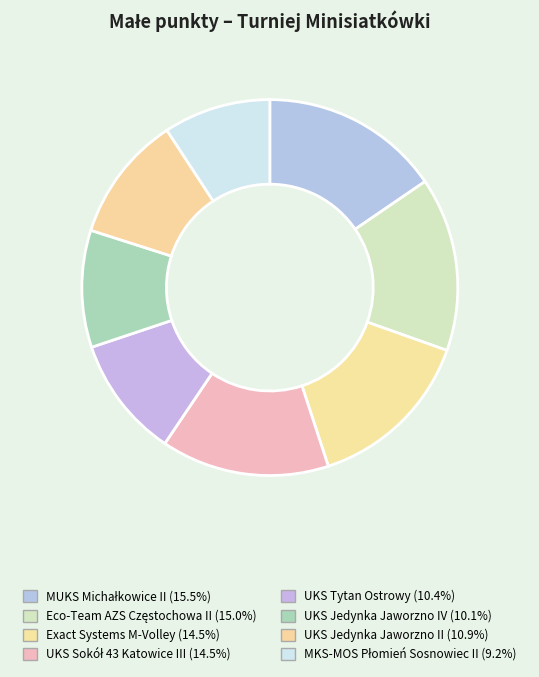

To the nearest percent, what percentage of the pie is MKS-MOS Płomień Sosnowiec II?

9%